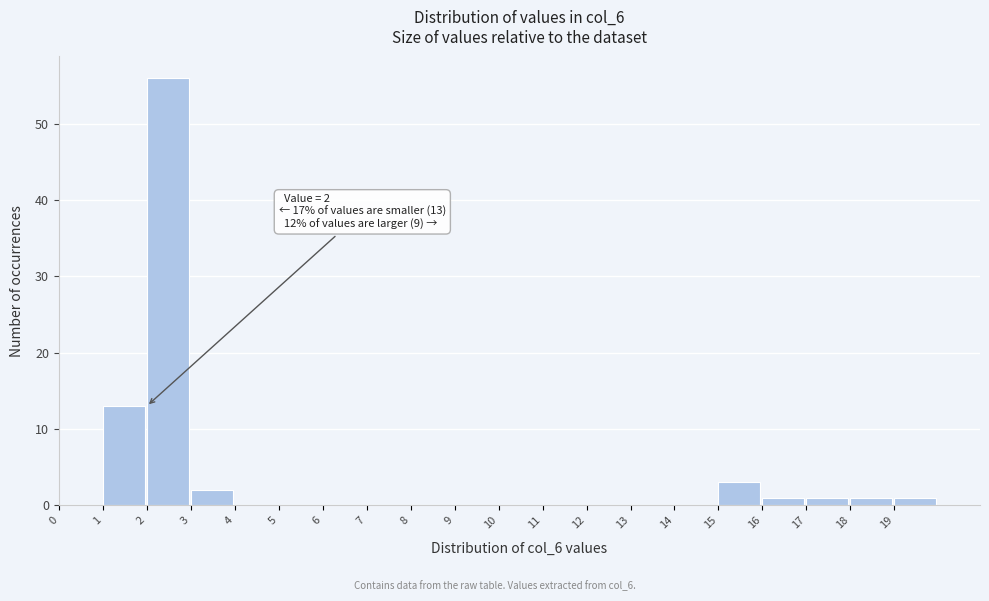

Which range on the x-axis has the tallest bar?

2 to 3